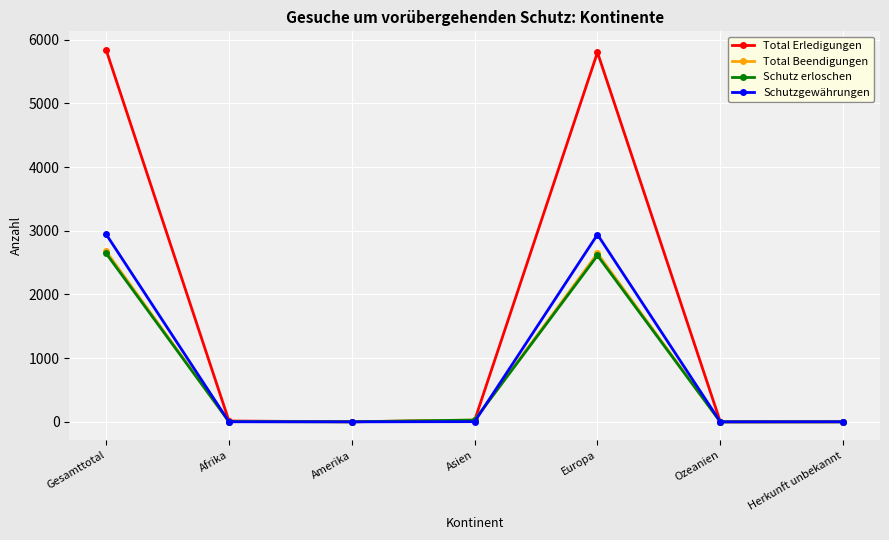

What is the maximum value for Schutzgewährungen?

2945